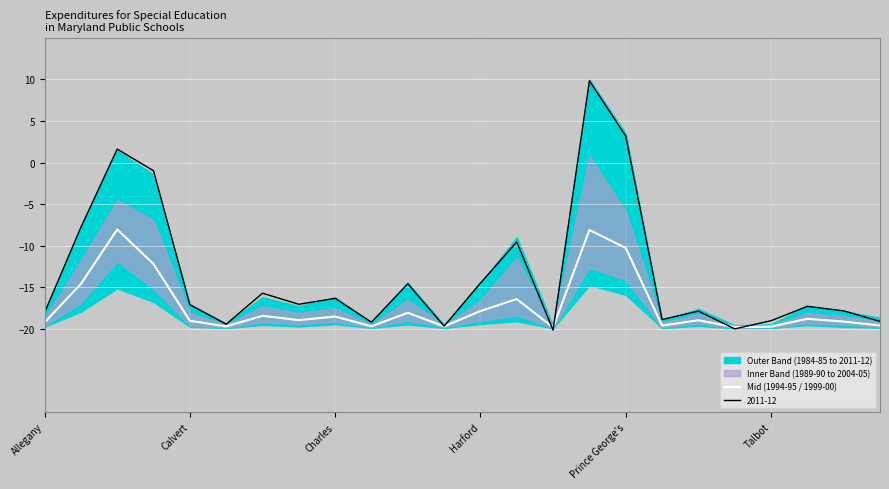

What is the maximum value for 2011-12?

9.8